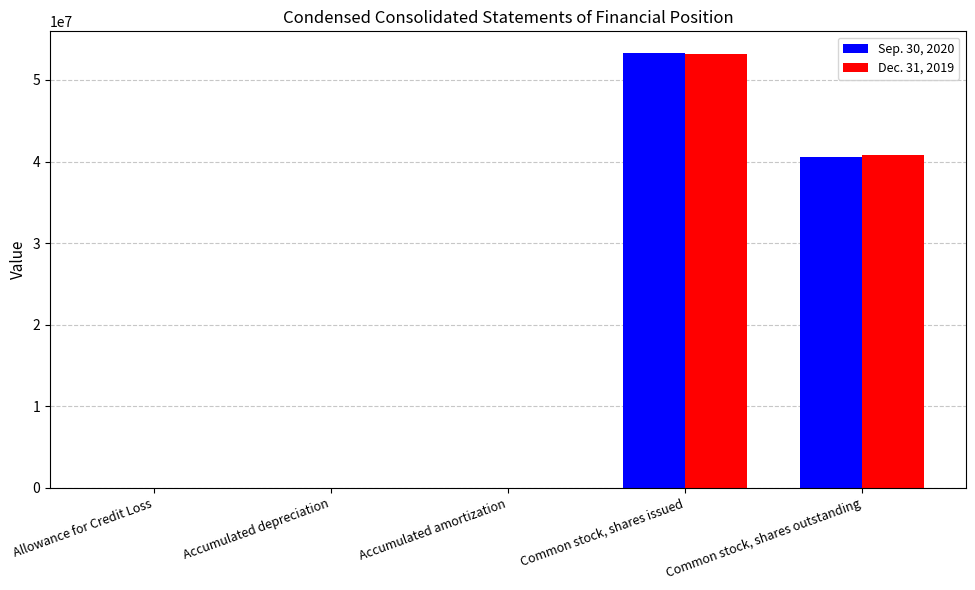

How many groups of bars are there?

5